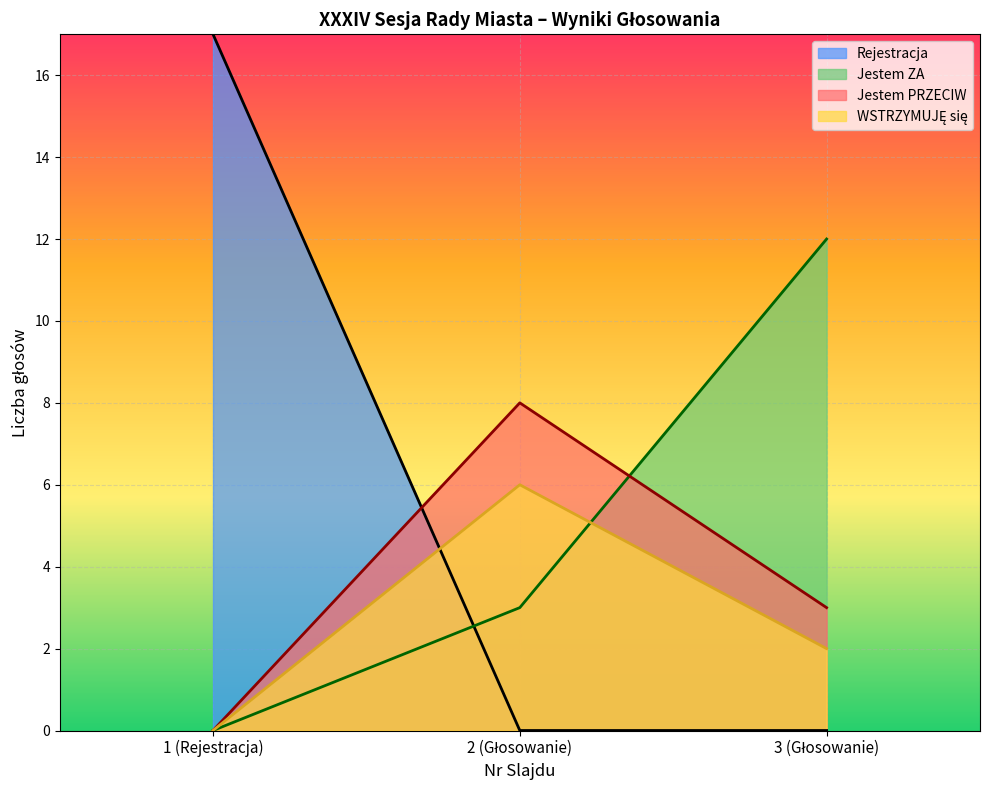

What is the total value across all series at 1 (Rejestracja)?

17